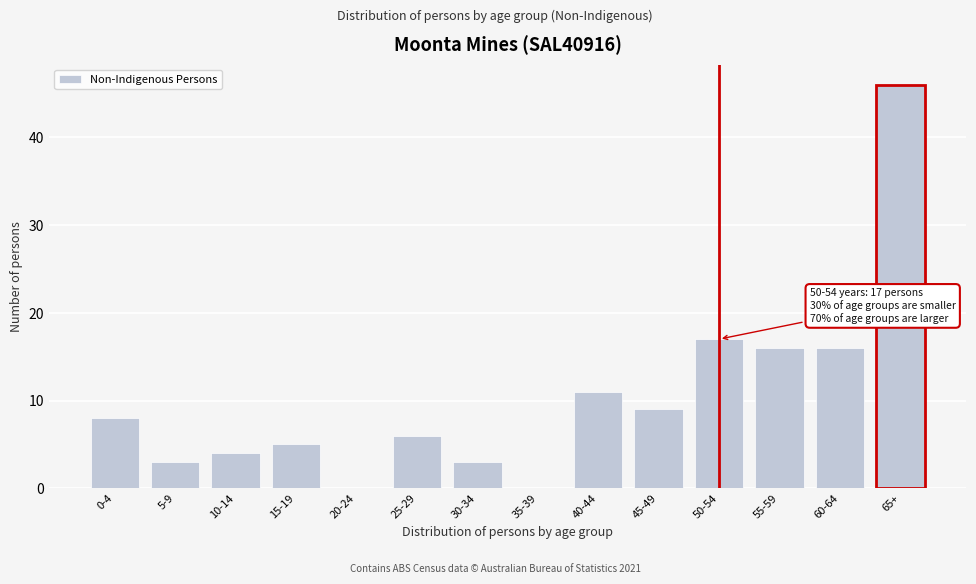

Reading left to right, list all the values displayed in this chart.

0-4=8	5-9=3	10-14=4	15-19=5	20-24=0	25-29=6	30-34=3	35-39=0	40-44=11	45-49=9	50-54=17	55-59=16	60-64=16	65+=46